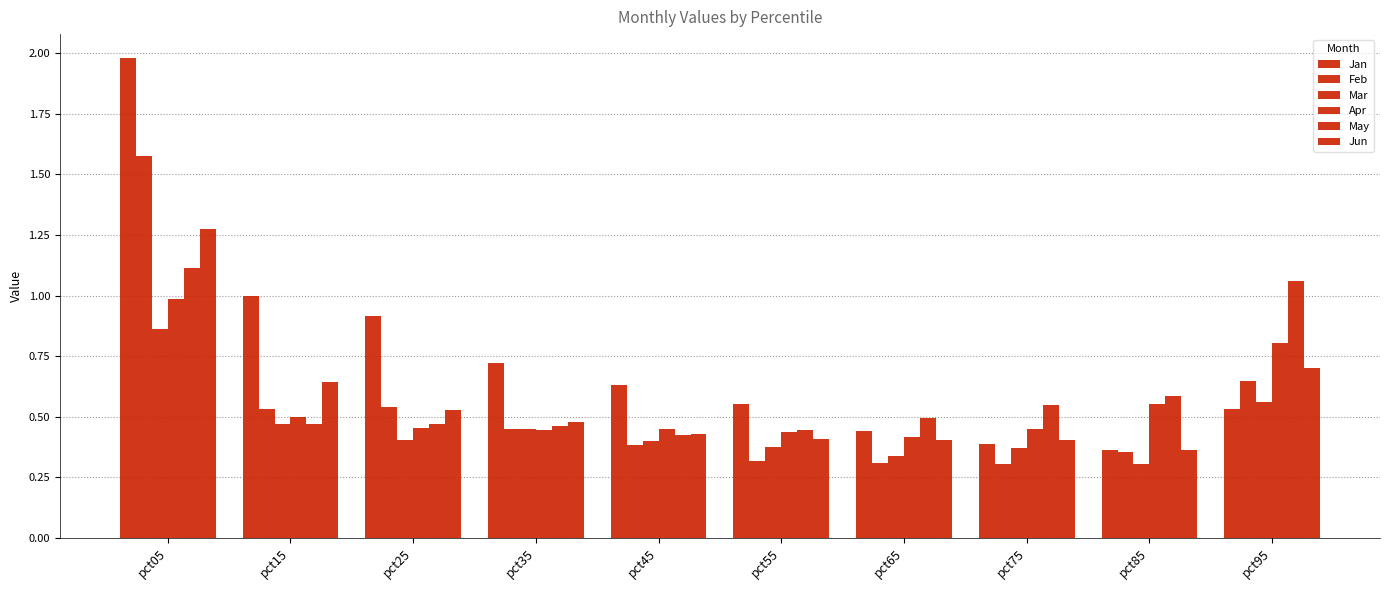

Does the chart contain any negative values?

No